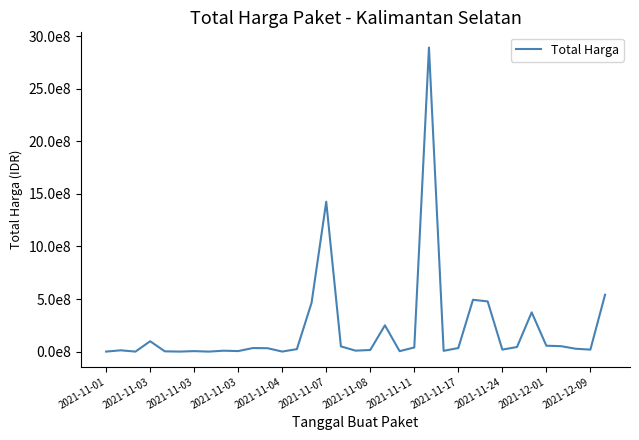

Does the chart have visible grid lines?

No